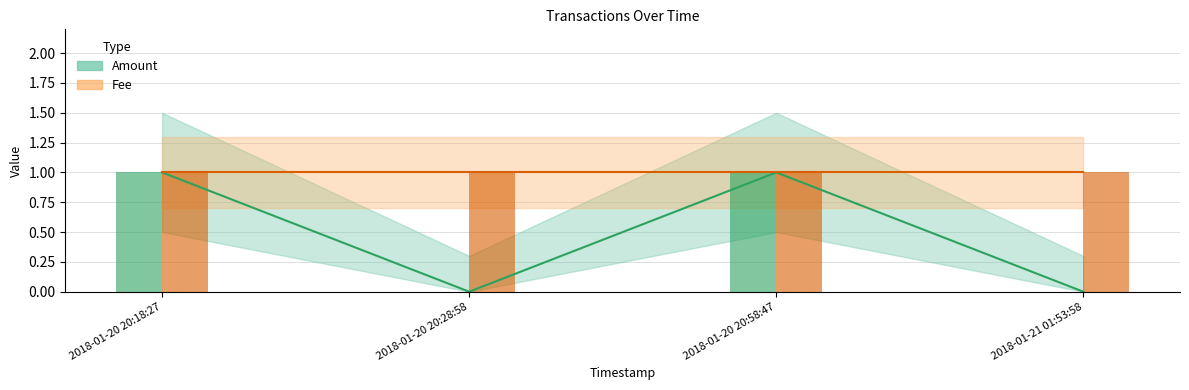

What is the total value across all series at 2018-01-20 20:58:47?

4